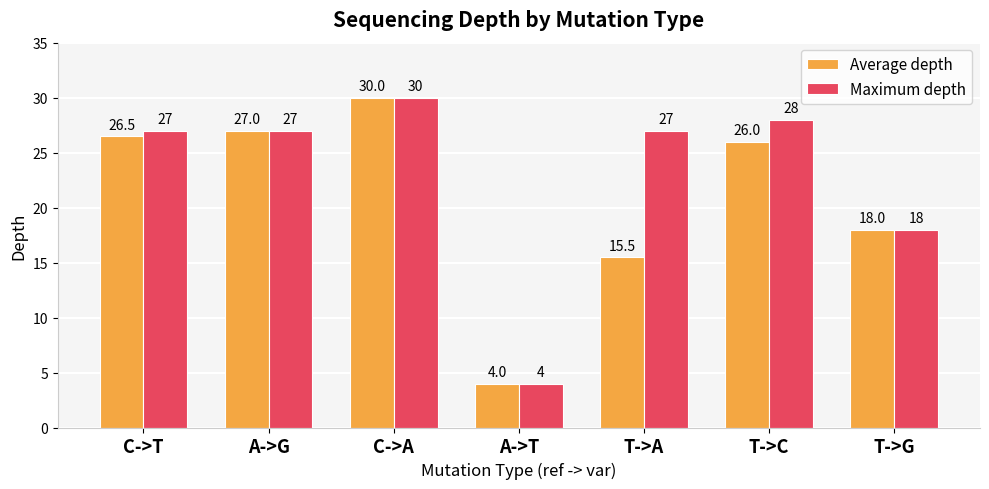

What is the smallest value displayed?

4.0